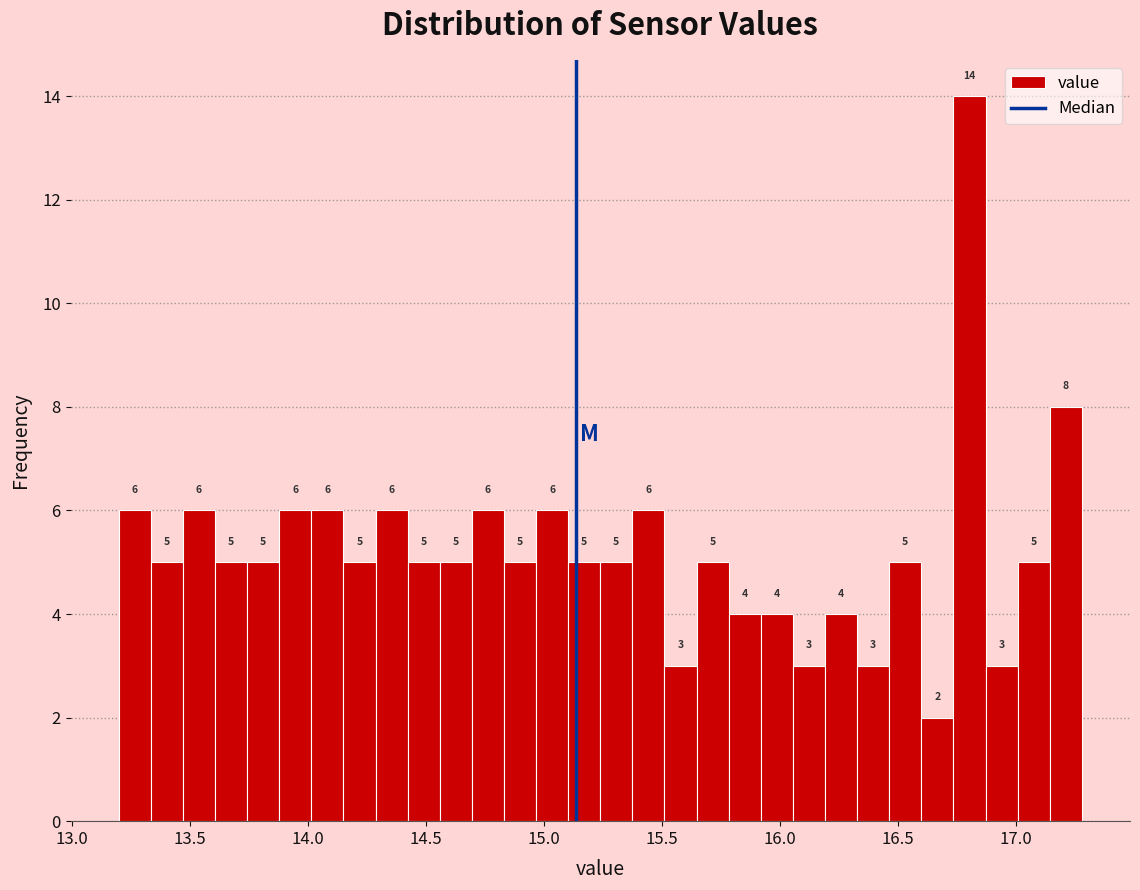

Around what value on the x-axis is the tallest bar? Give the approximate position of its centre, as read against the axis.

16.80